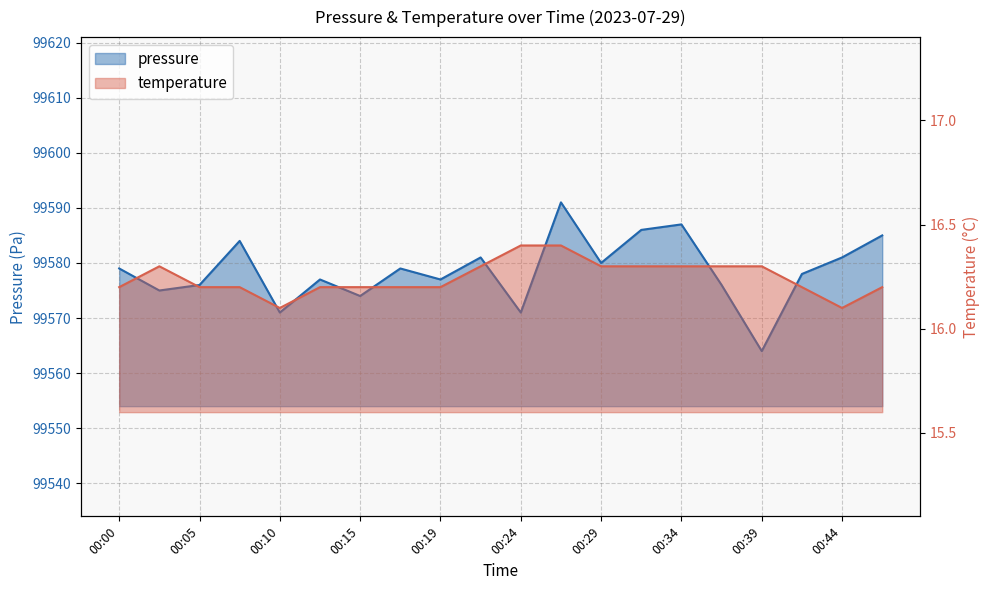

Which category has the lowest value in the temperature series?

00:10